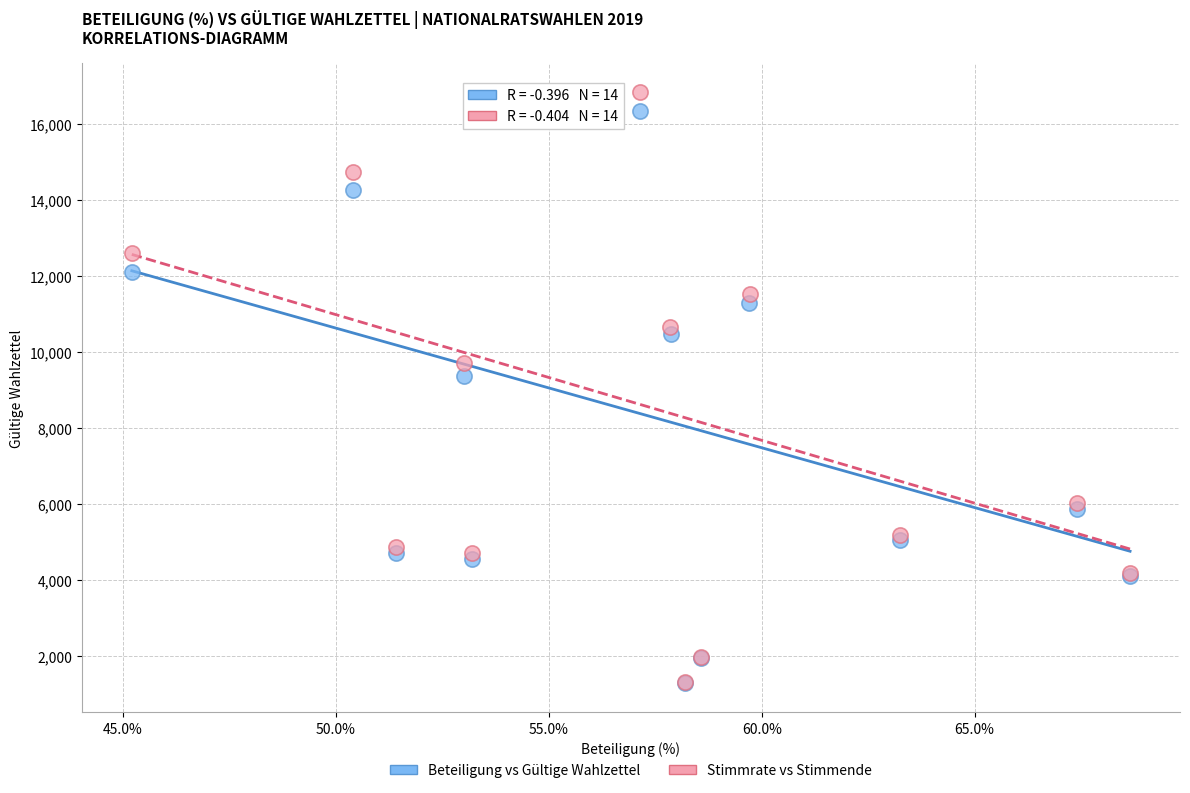

What are all the series names shown in the legend?

Beteiligung vs Gültige Wahlzettel, Stimmrate vs Stimmende